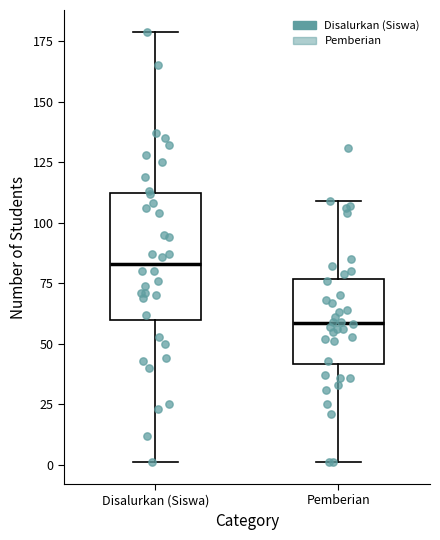

Comparing the boxes themselves (not the whiskers), which one is the tallest?

Disalurkan (Siswa)